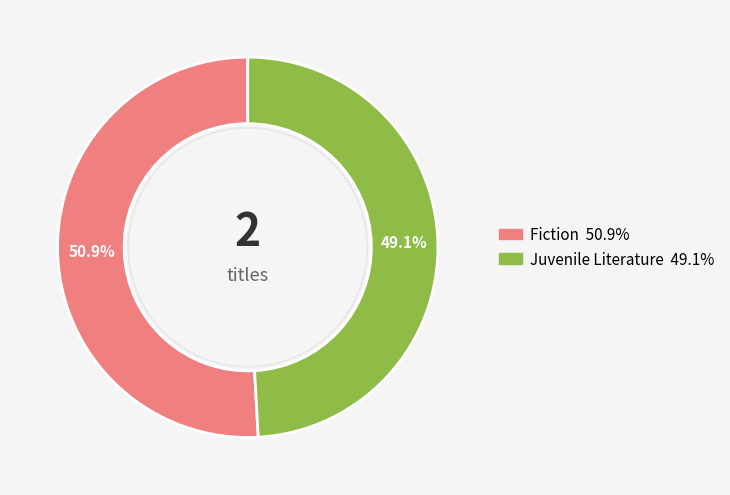

Is there any slice that represents more than half of the pie?

Yes